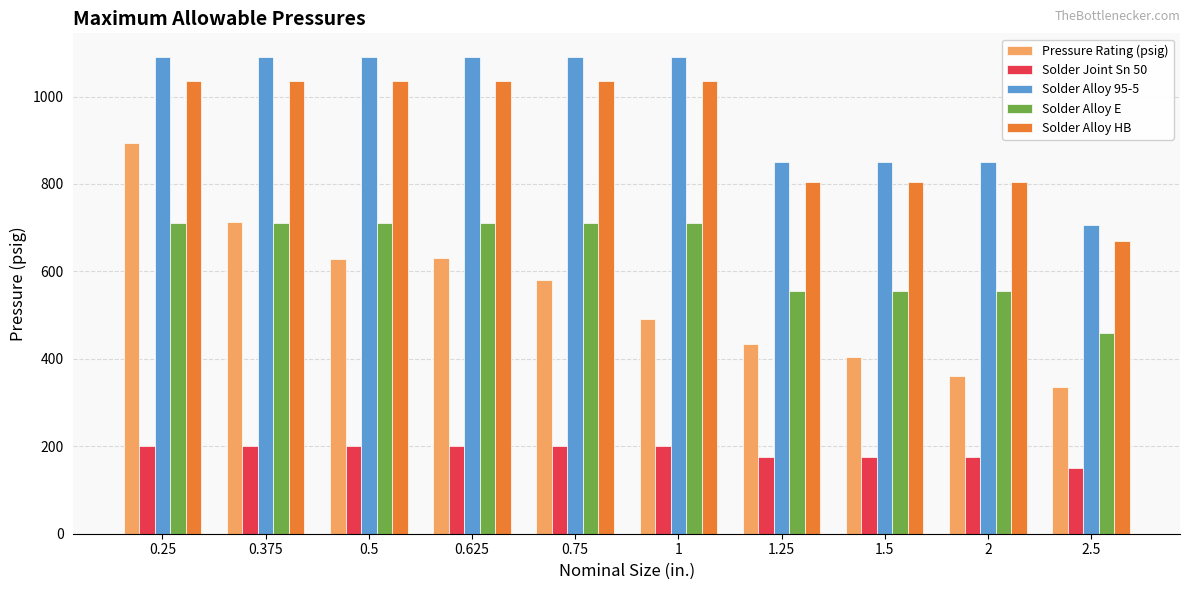

How many bars are there in each group?

5